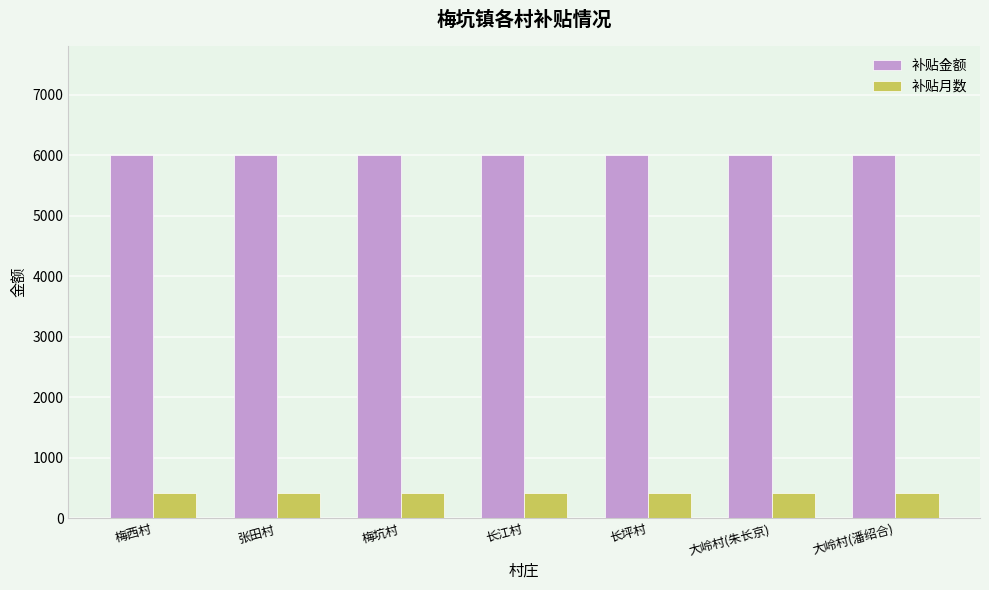

What is the spread (max minus min) of values at 张田村?

5580